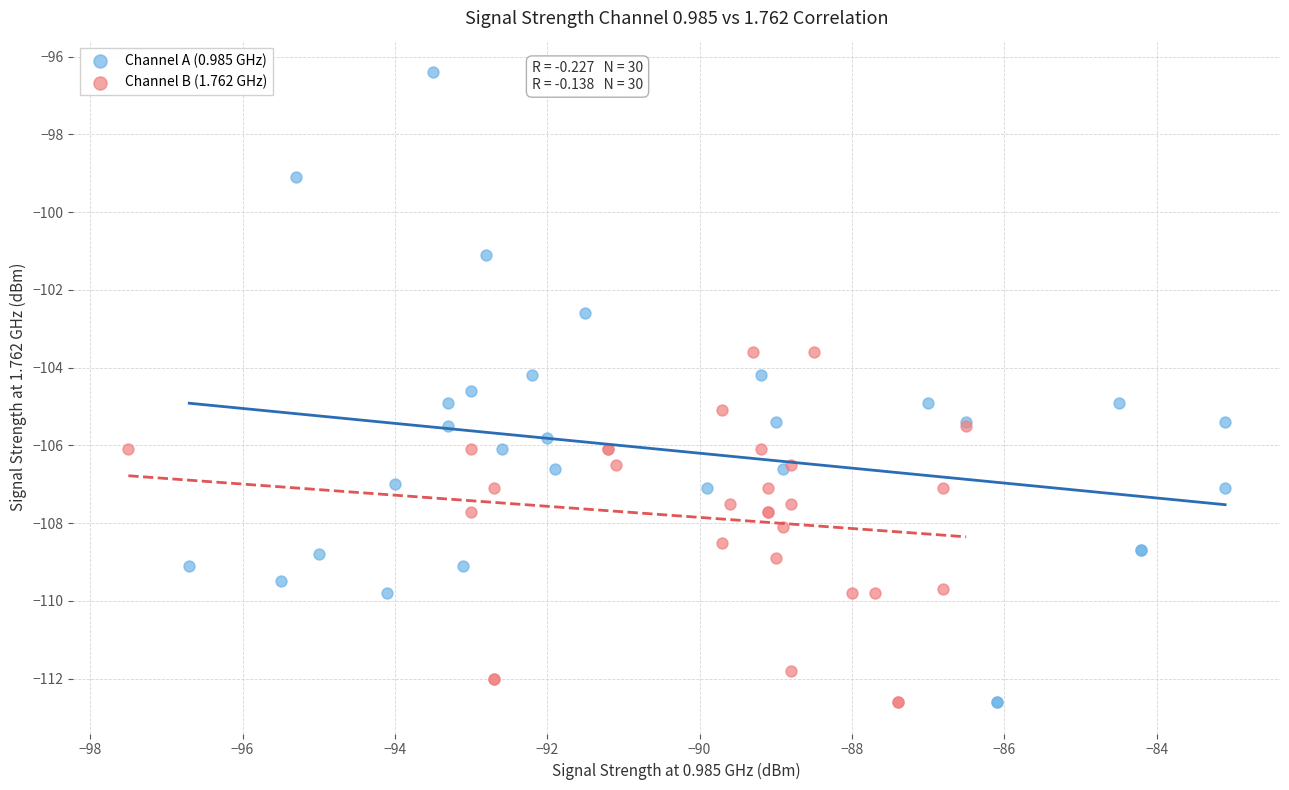

Which series has the largest Y range (max minus min)?

Channel A (0.985 GHz)